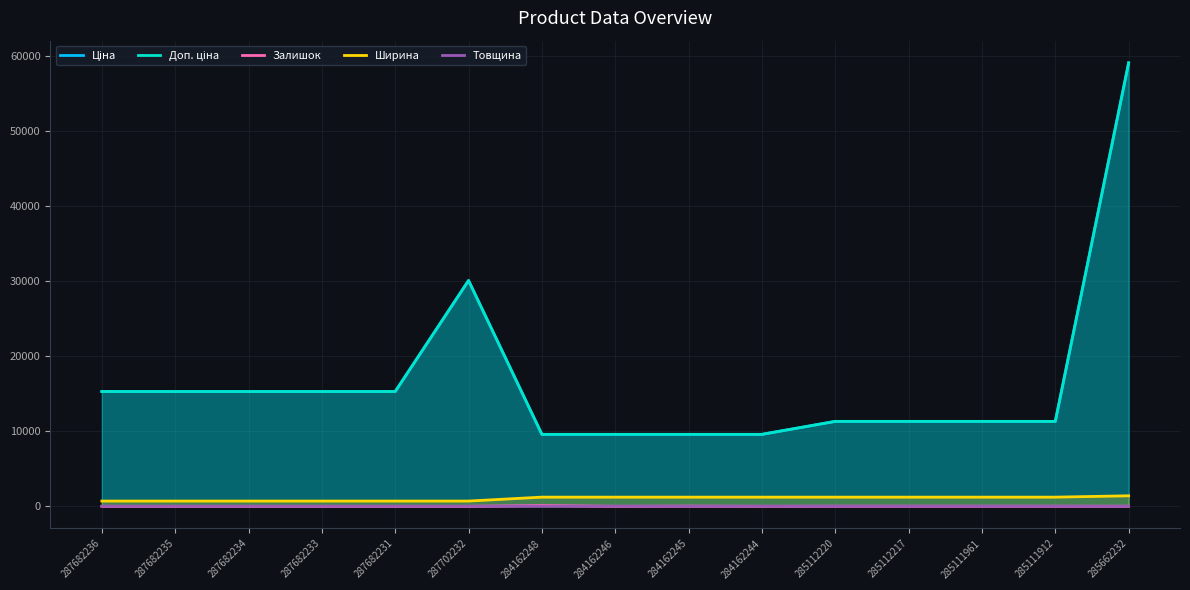

What is the maximum value for Ціна?

59075.7